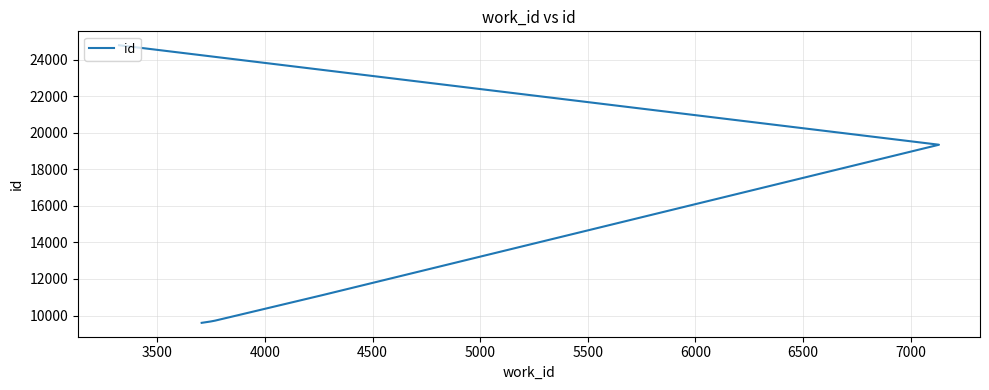

Reading right to left, list all the values displayed in this chart.

24805	19354	11116	10081	9718	9671	9598